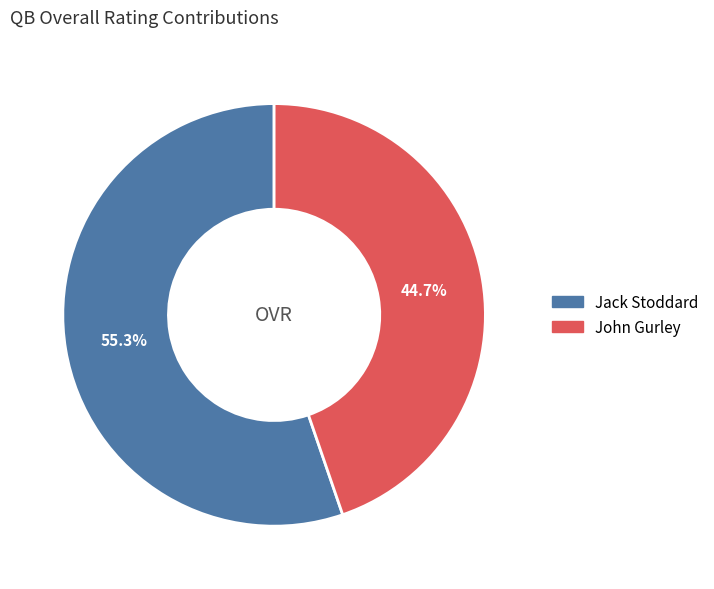

The John Gurley slice represents 45% of the pie. True or false?

True